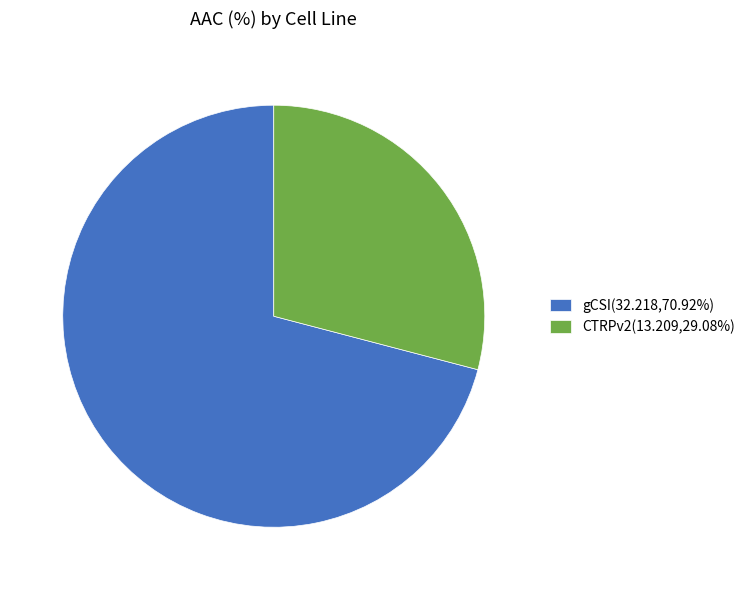

What is the majority slice?

gCSI